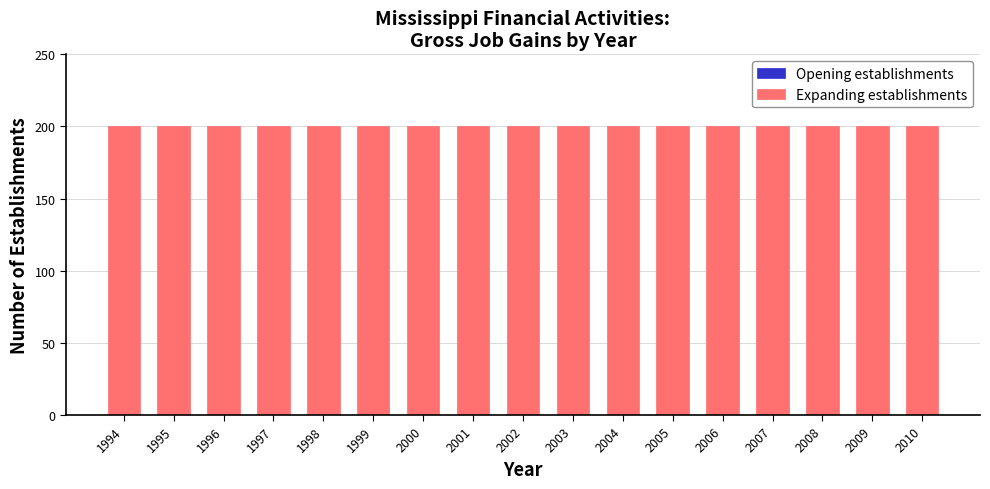

What is the spread (max minus min) of values at 1996?

200